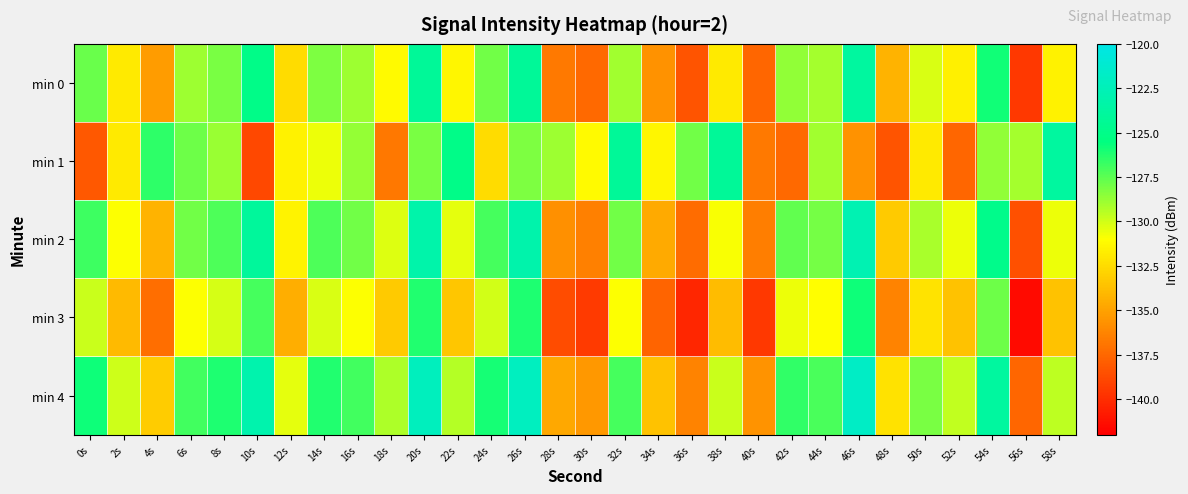

What is the spread (max minus min) of values at 42s?

10.8